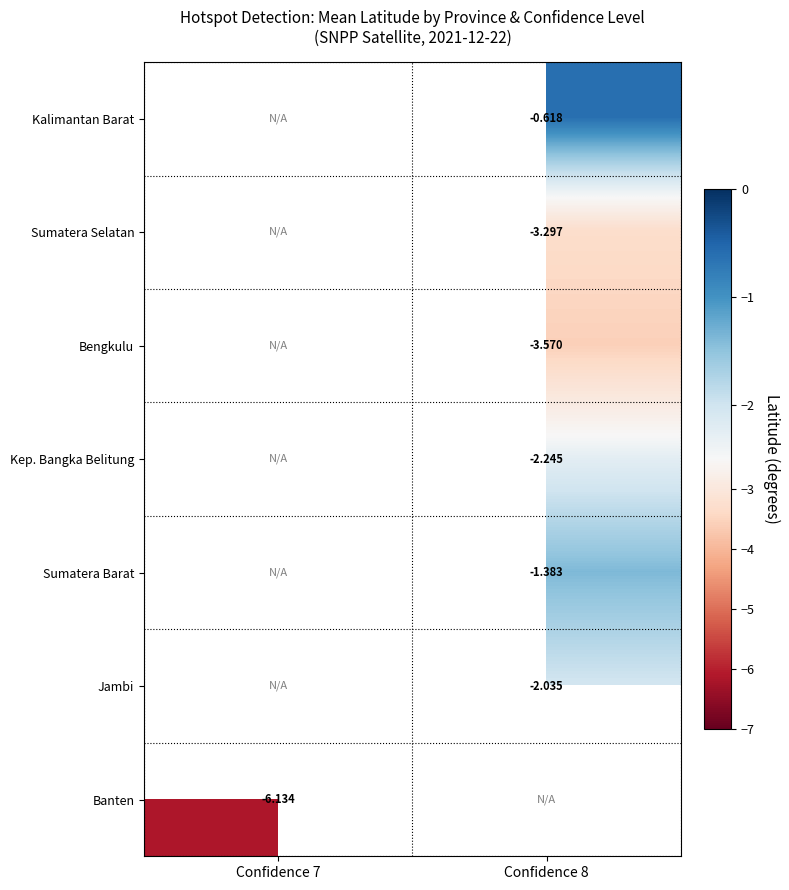

At Confidence 7, list the series in order from smallest to largest.

Kalimantan Barat, Sumatera Selatan, Bengkulu, Kep. Bangka Belitung, Sumatera Barat, Jambi, Banten